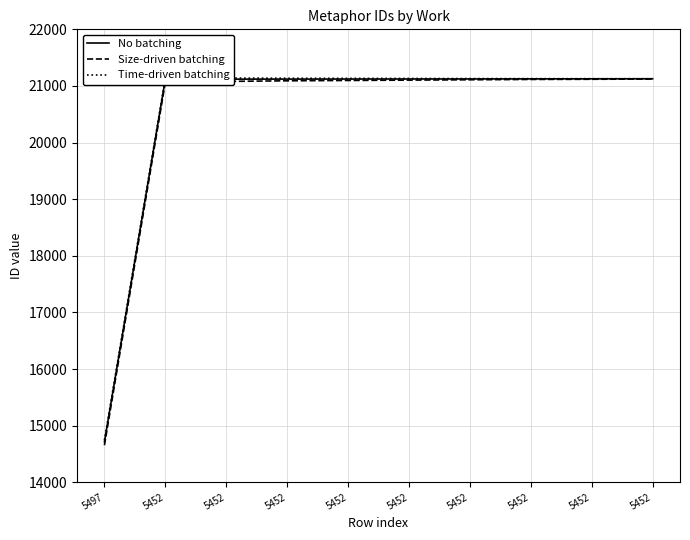

Which series has the largest total across all categories?

Time-driven batching